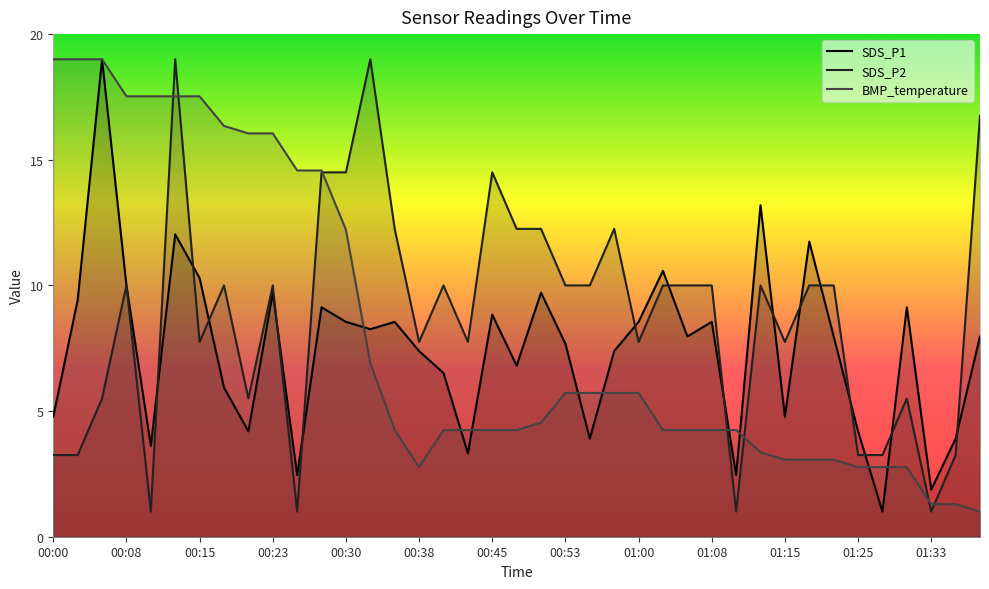

What value does the BMP_temperature series have at 01:28?

2.8